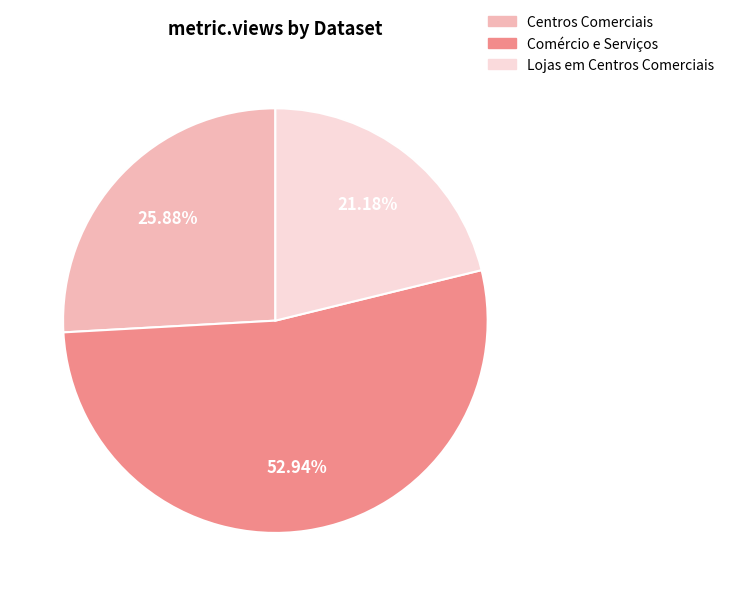

What is the ratio of the value at Centros Comerciais to the value at Comércio e Serviços?

0.5